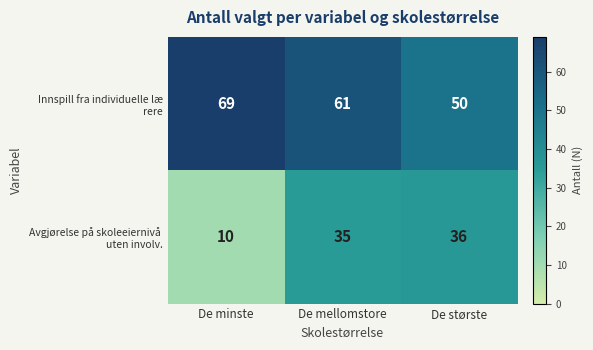

How many distinct data groups are displayed?

2